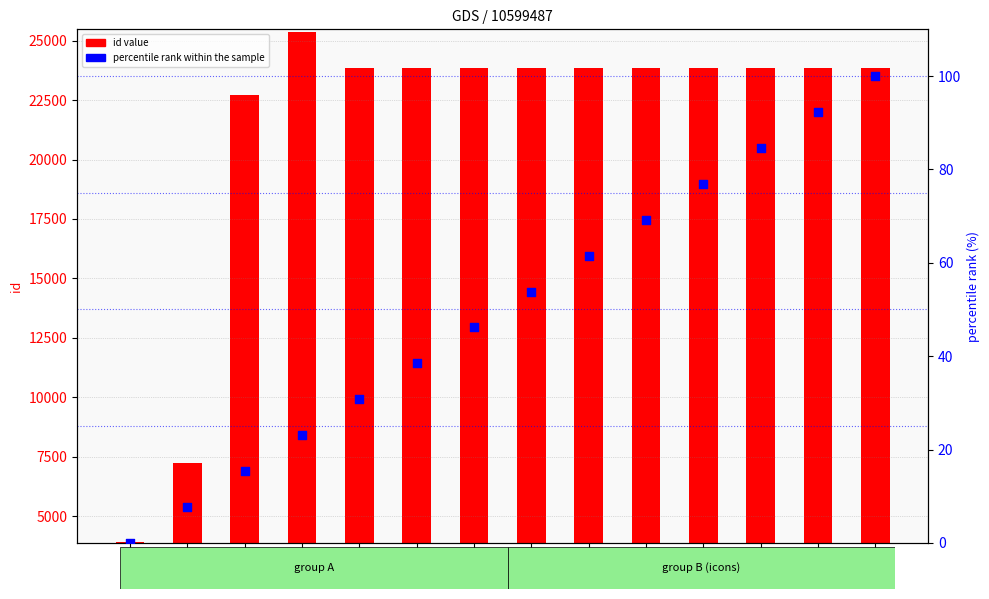

At which category is the sum across all series the highest?

25351